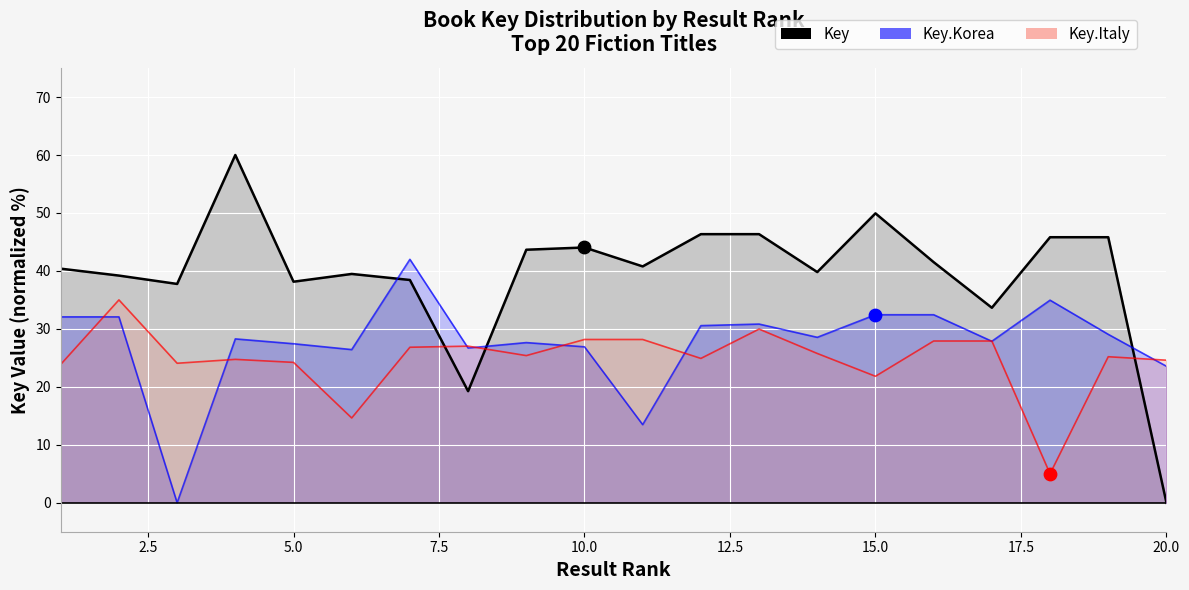

Which series has the largest total across all categories?

Key